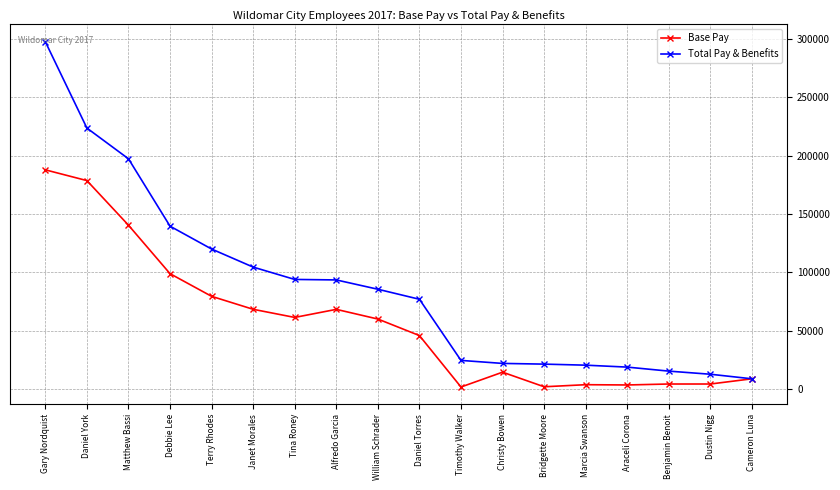

What is the highest value of the Base Pay series?

187904